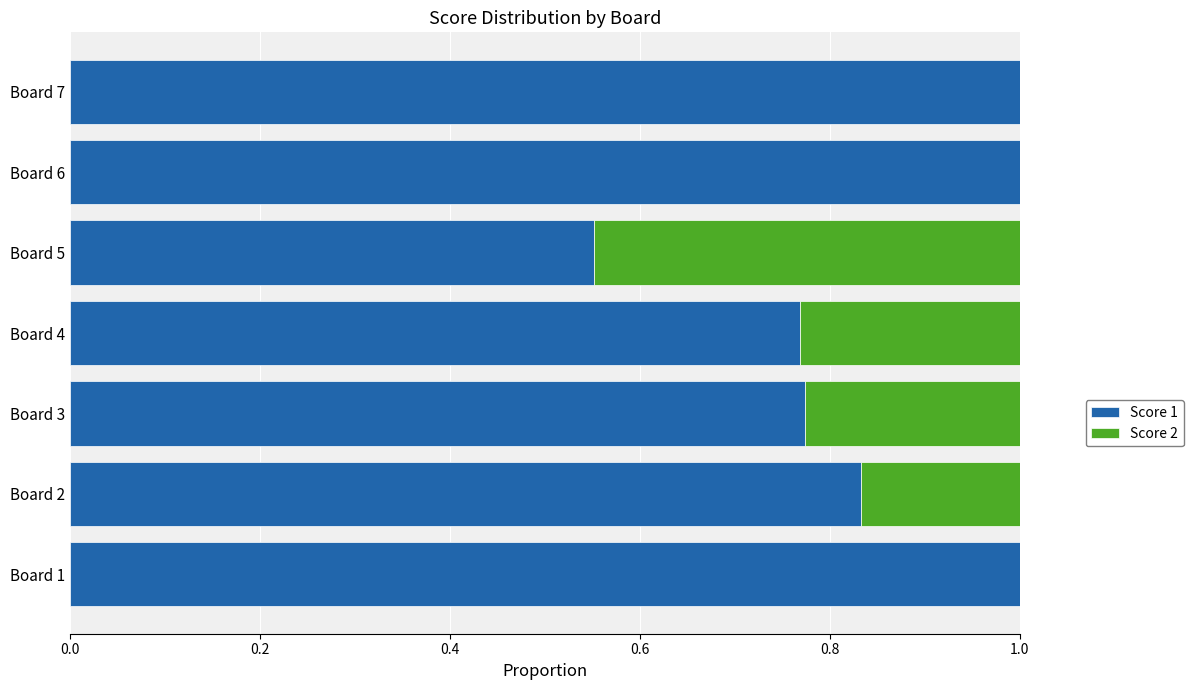

How many data points does each series have?

7